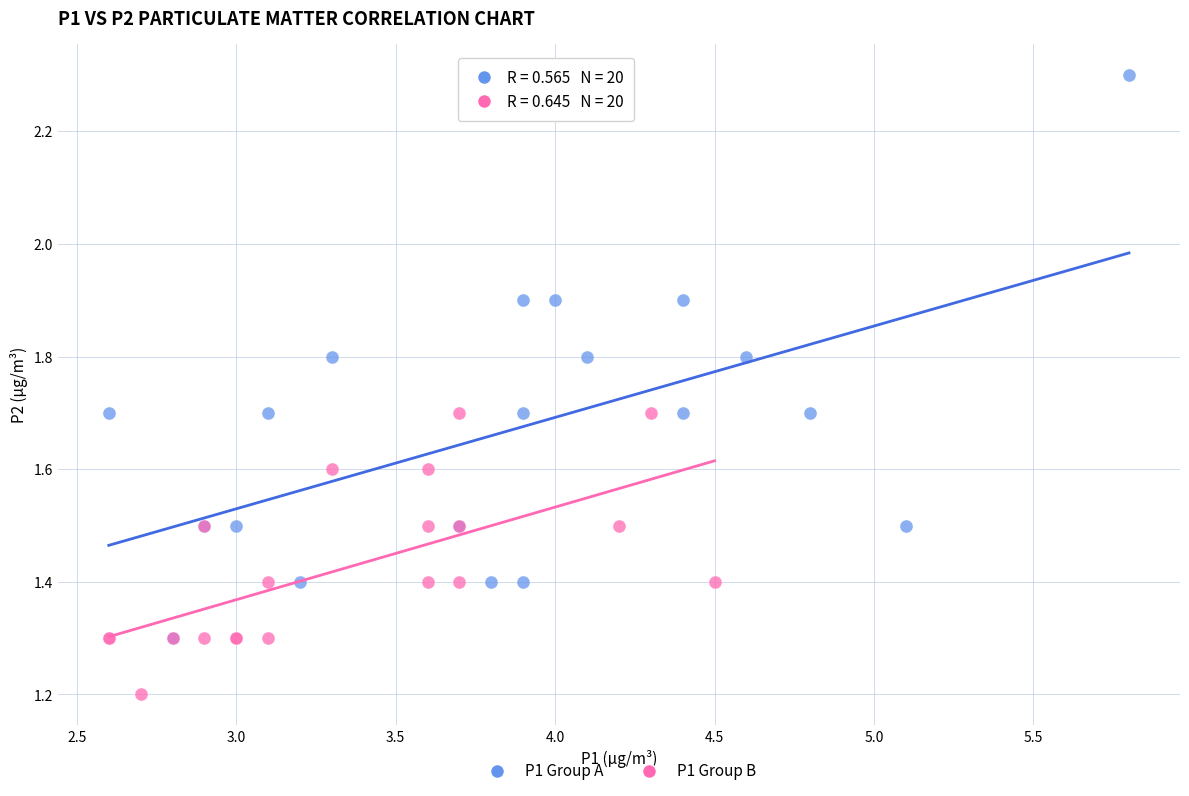

Which series reaches the maximum Y coordinate?

P1 Group A